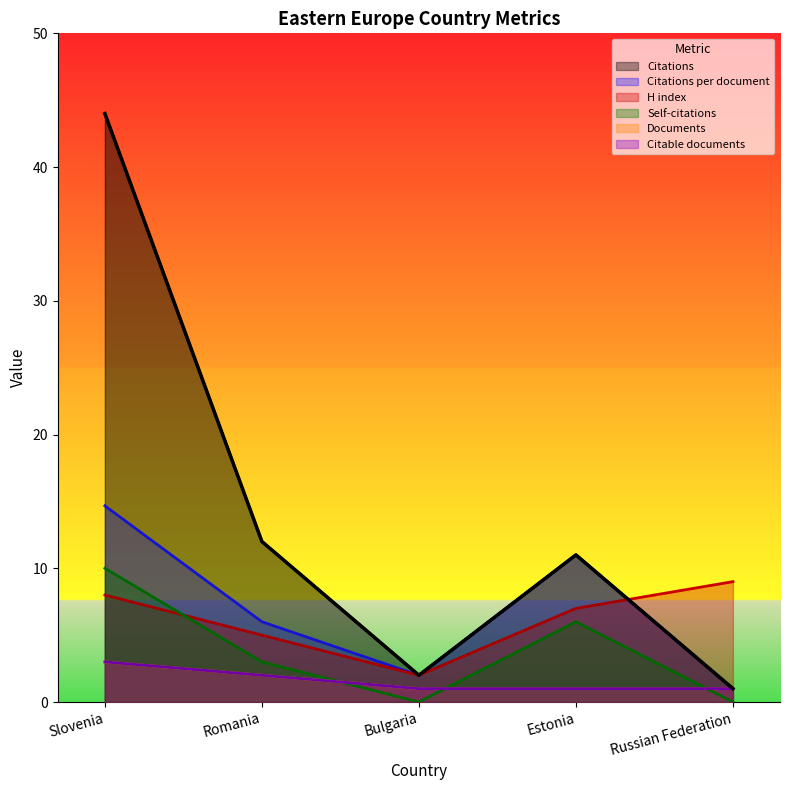

What is the difference between the Citations per document values at Estonia and Romania?

5.0